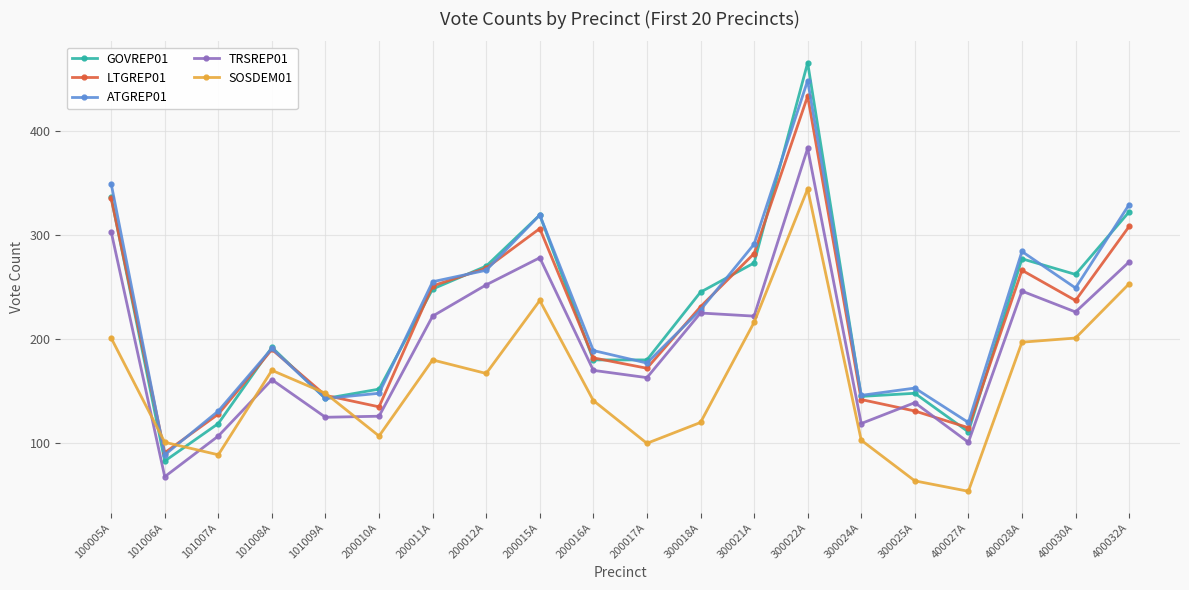

Which series changed the most between 200010A and 400027A?

SOSDEM01